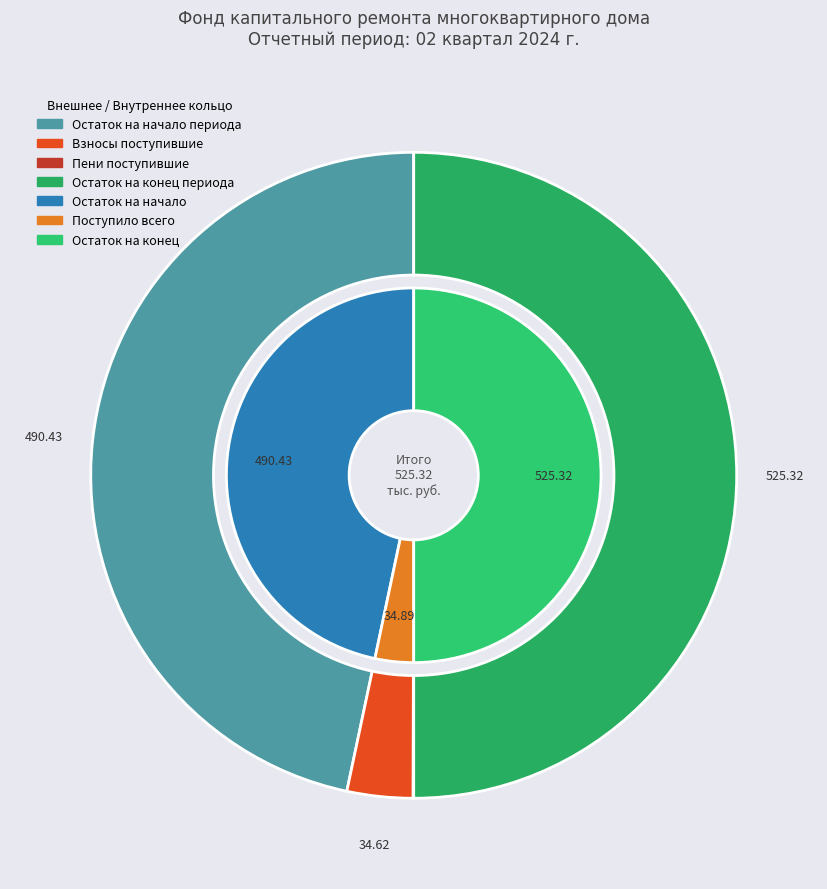

To the nearest percent, what is the average slice percentage?

14%